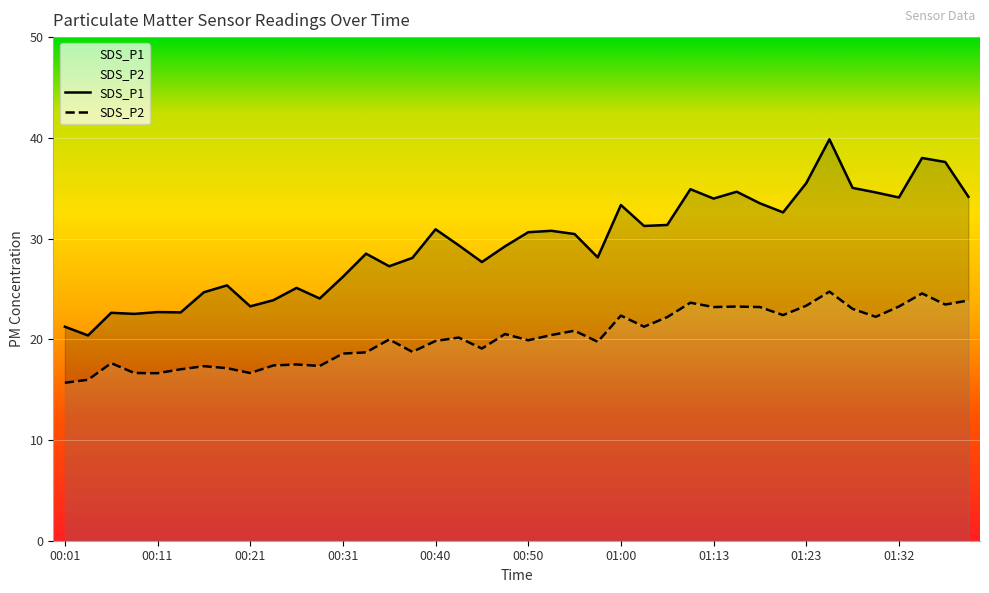

Rank the series at 01:32 from highest to lowest value.

SDS_P1, SDS_P2